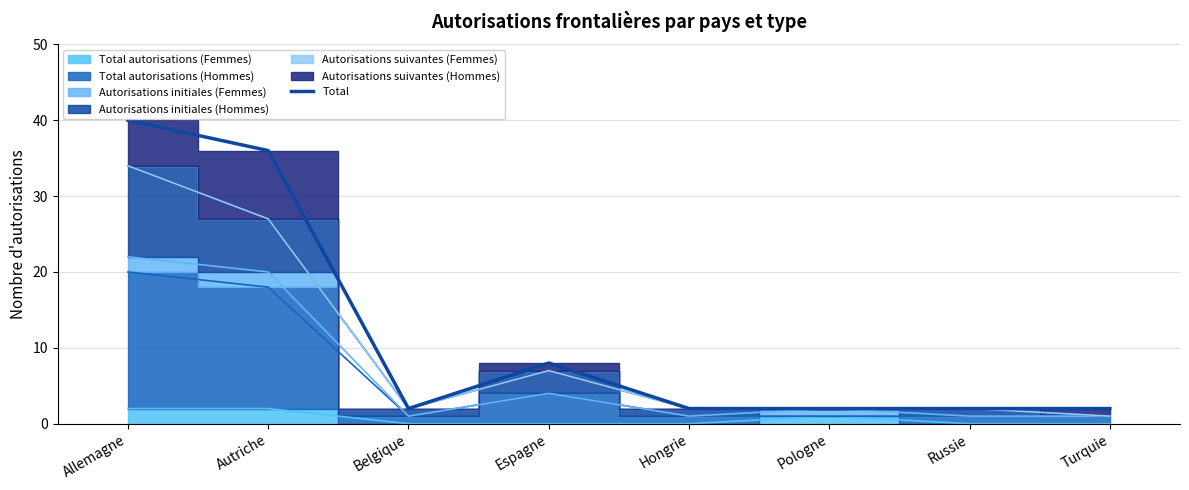

At which category does the data reach its first local valley?

Belgique